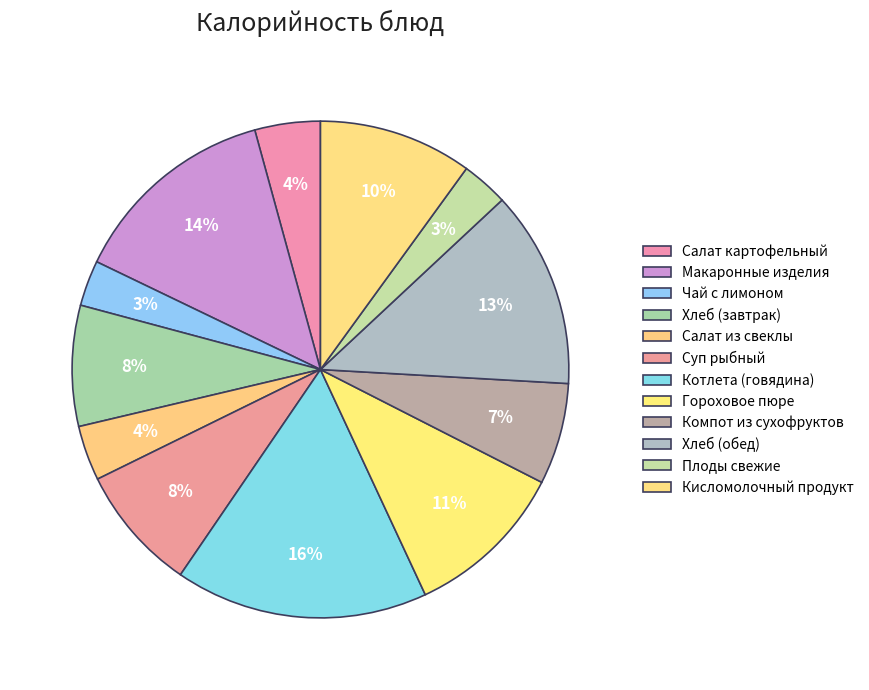

True or false: Кисломолочный продукт accounts for 1% of the total.

False